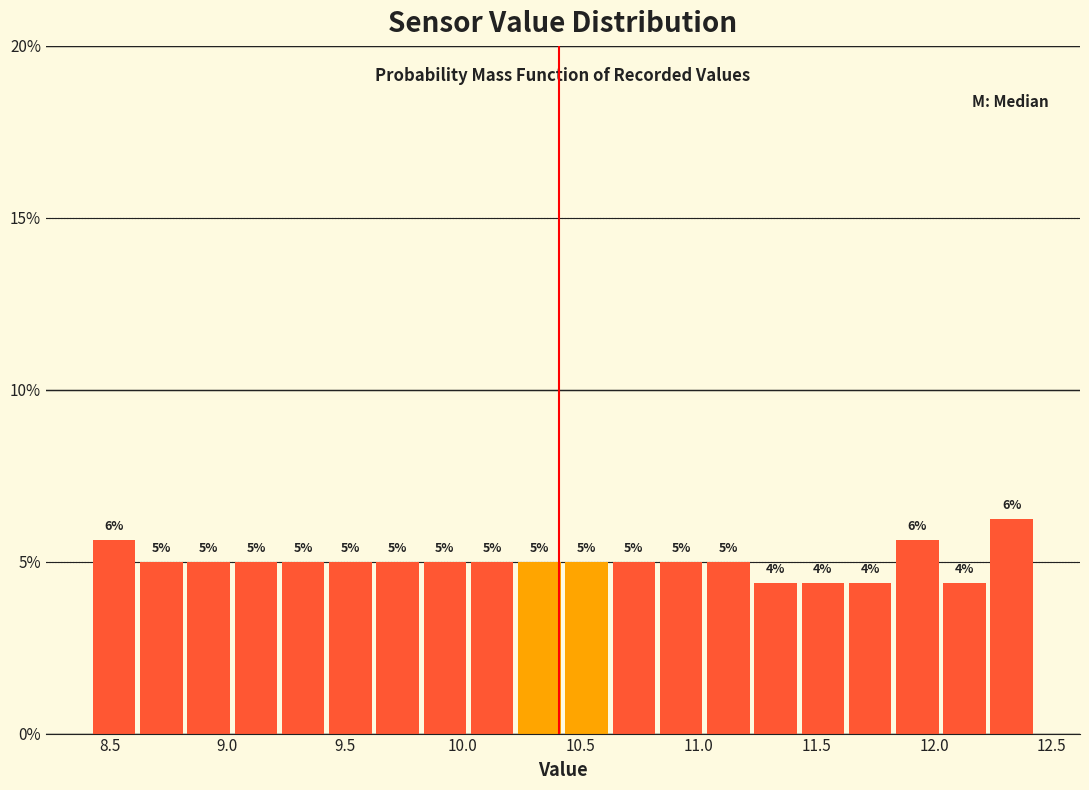

Which range on the x-axis has the tallest bar?

12.25 to 12.45